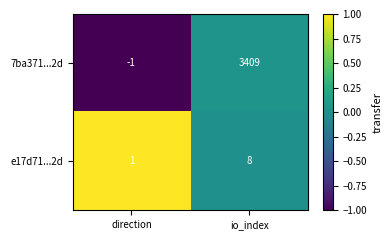

At io_index, list the series in order from smallest to largest.

e17d71...2d, 7ba371...2d